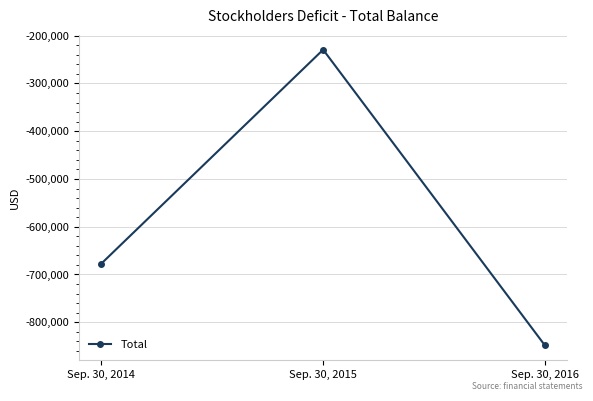

Reading right to left, what are all the values shown in this chart?

Sep. 30, 2016=-848585	Sep. 30, 2015=-229325	Sep. 30, 2014=-677238